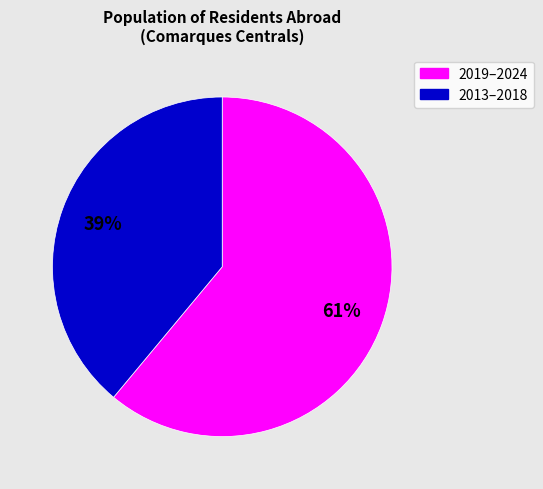

To the nearest percent, what is the difference between the largest and smallest slice percentages?

22%